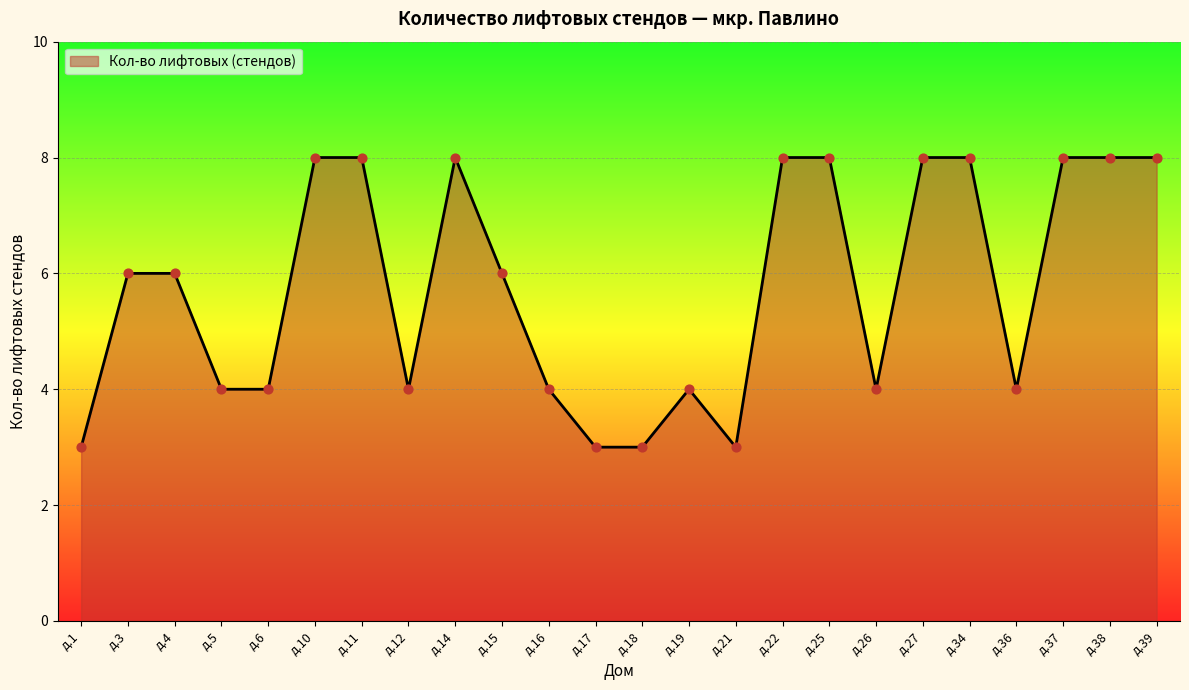

What is the change in value from д.19 to д.27?

+4